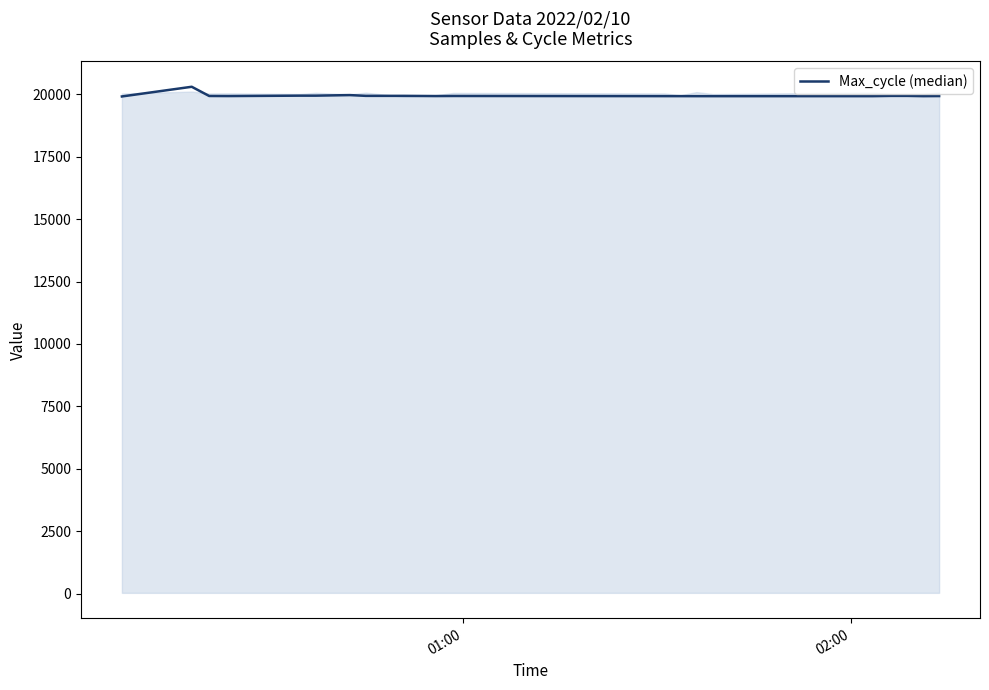

What is the maximum value shown in the chart?

20303